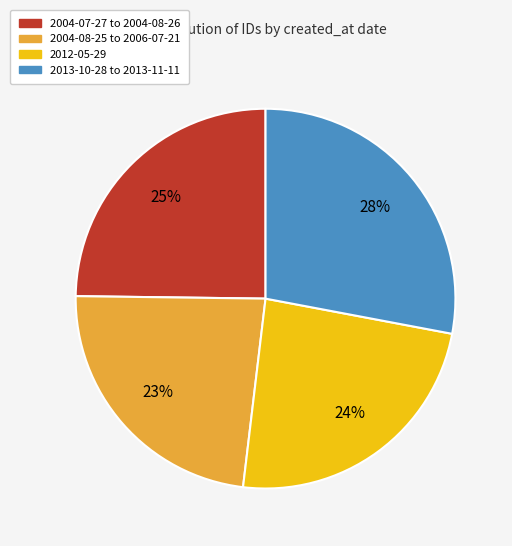

Is there any slice that represents more than half of the pie?

No